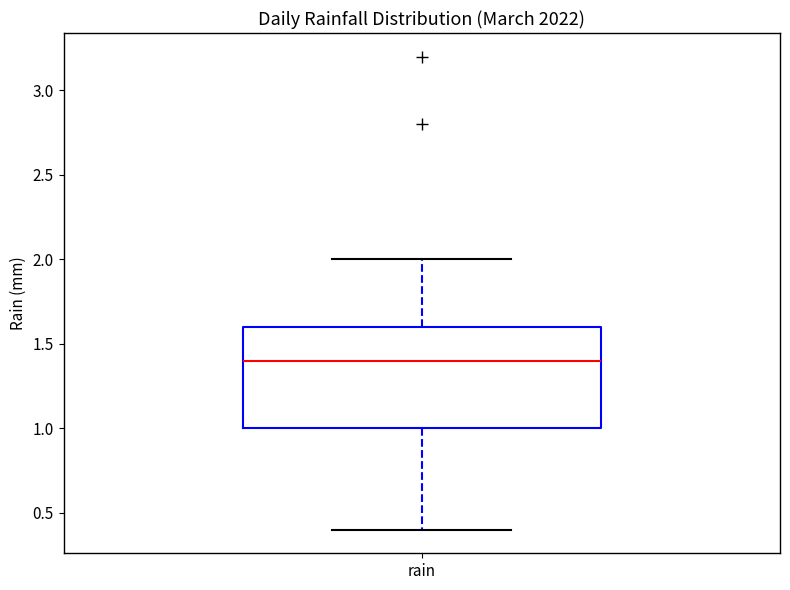

Where is the lower edge of the box for rain on the y-axis? The values are not printed on the chart, so give them approximately, as read against the axis.

1.0